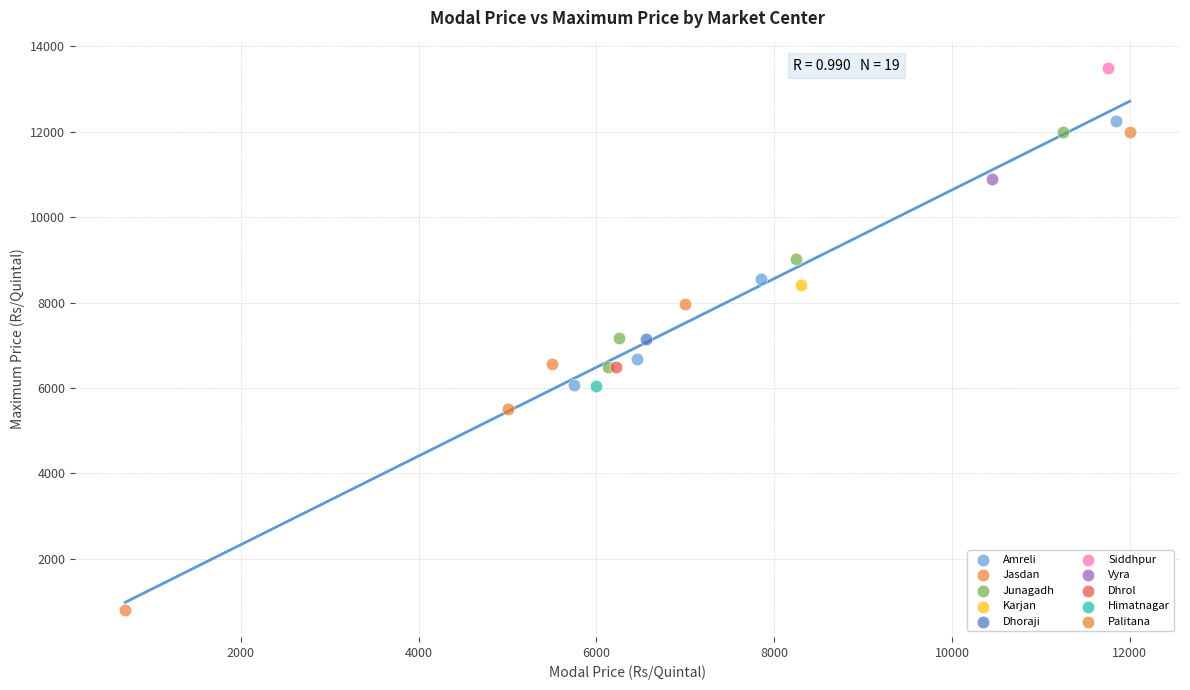

Which series reaches the maximum Y coordinate?

Siddhpur